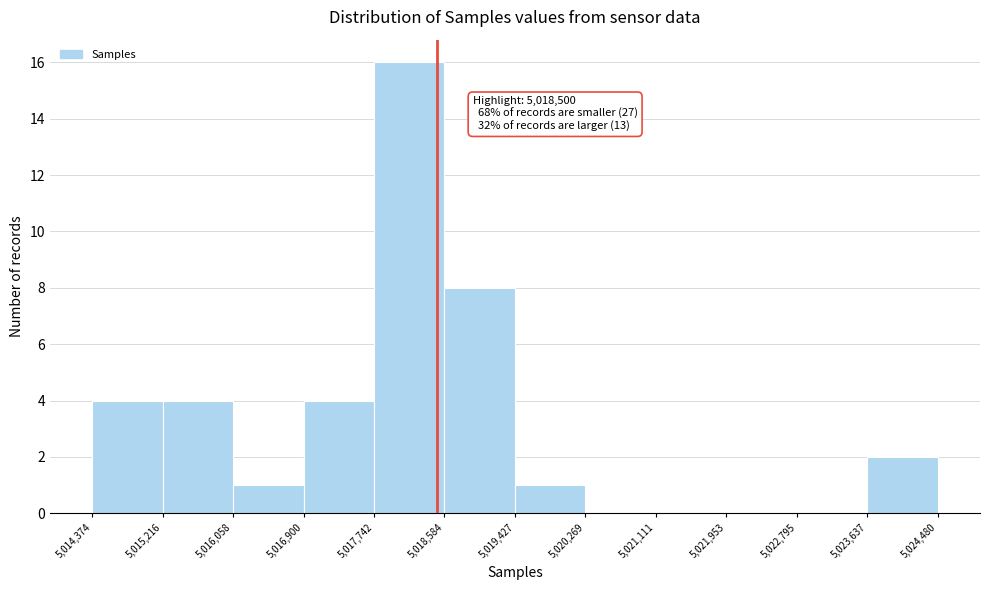

Which range on the x-axis has the tallest bar?

5,017,742 to 5,018,584